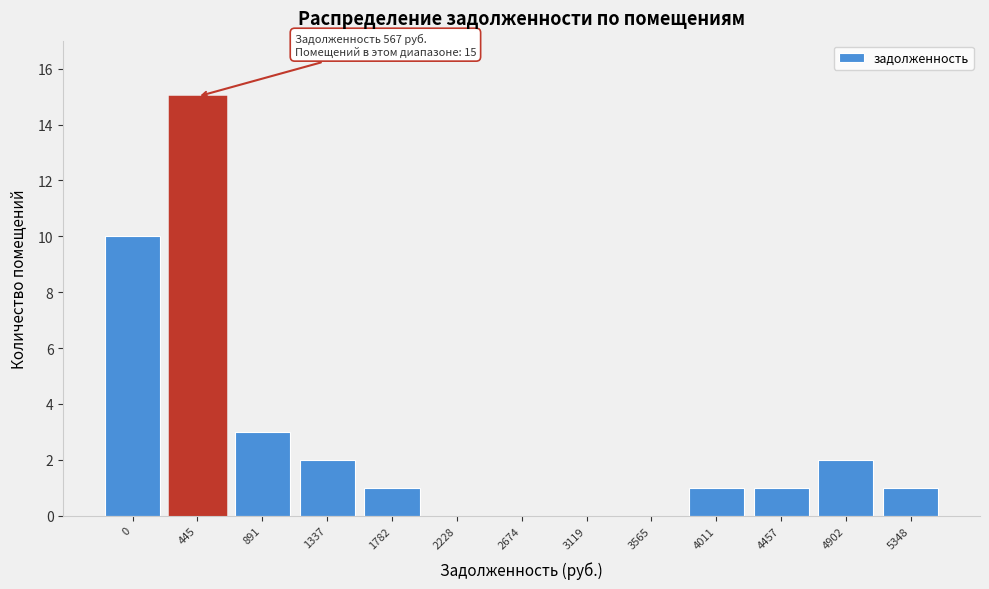

Reading left to right, what are all the values shown in this chart?

0=10	445=15	891=3	1337=2	1782=1	2228=0	2674=0	3119=0	3565=0	4011=1	4457=1	4902=2	5348=1